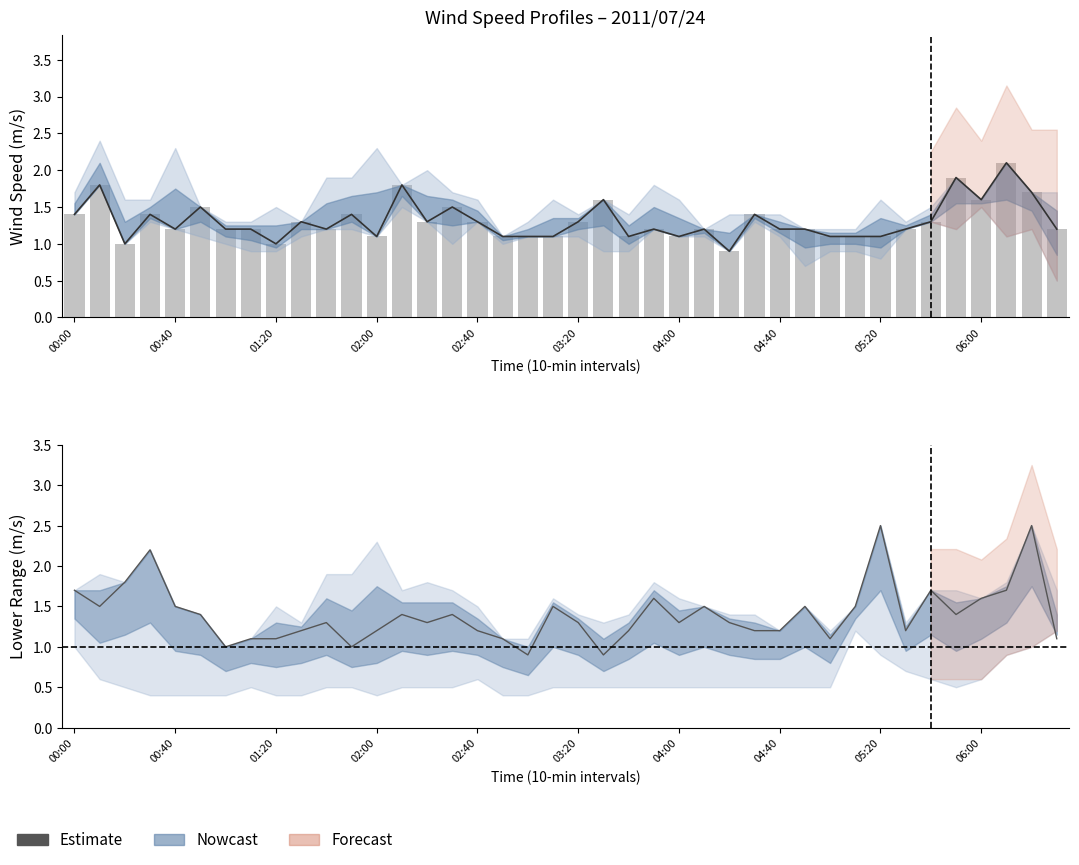

Which category has the lowest value across all series?

18